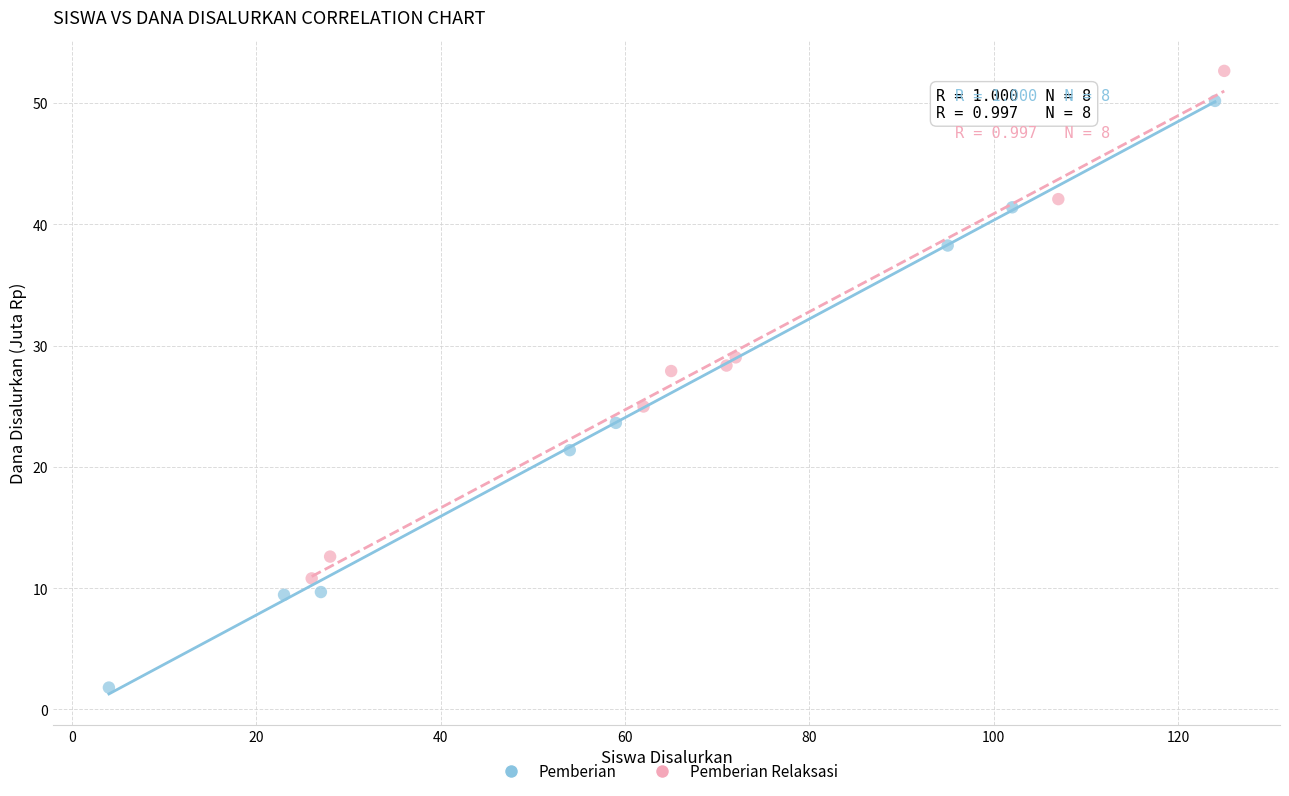

Which series reaches the minimum Y coordinate?

Pemberian